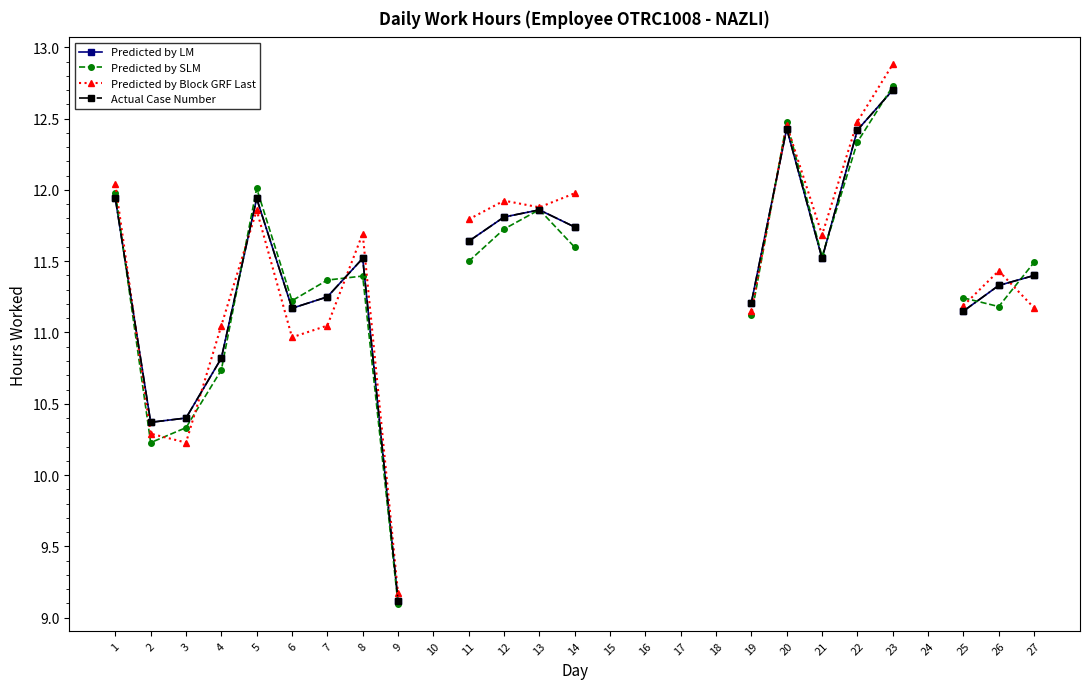

True or false: Actual Case Number and Predicted by Block GRF Last cross at least once.

True